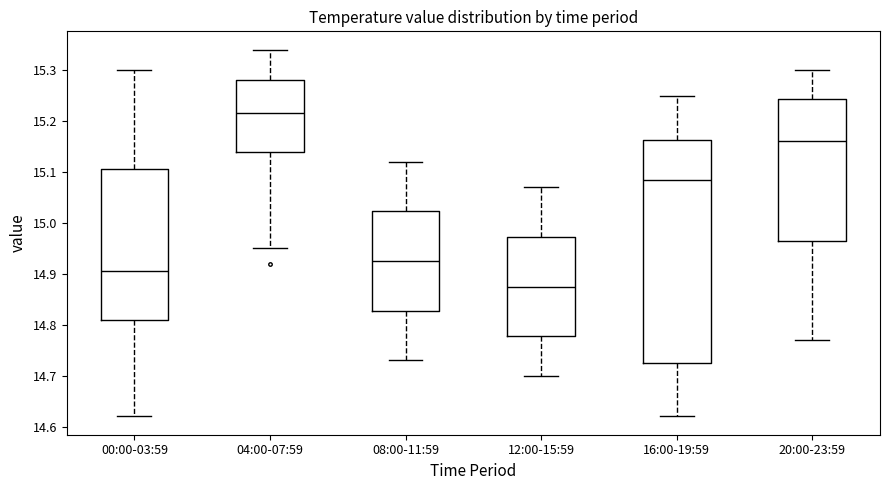

Where does the median line of the box for 16:00-19:59 sit on the y-axis? The values are not printed on the chart, so give them approximately, as read against the axis.

15.09